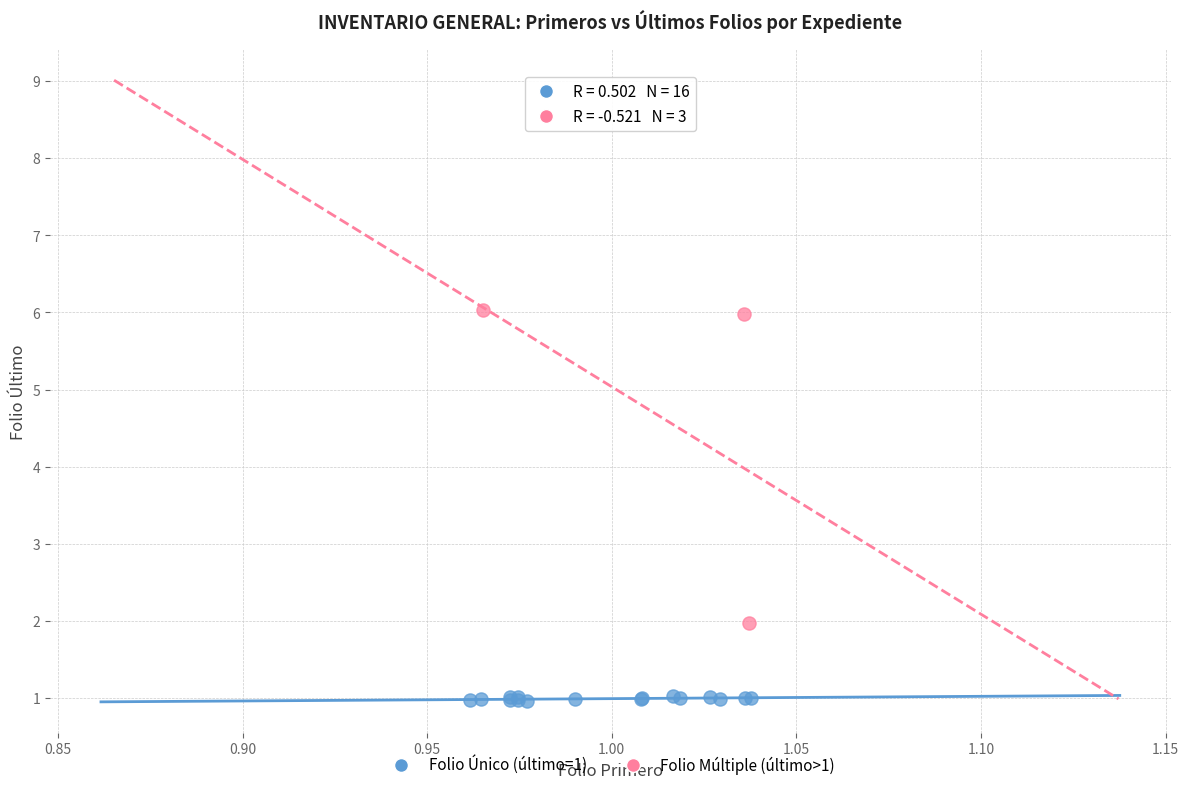

Which series contains the lowest Y value?

Folio Único (último=1)